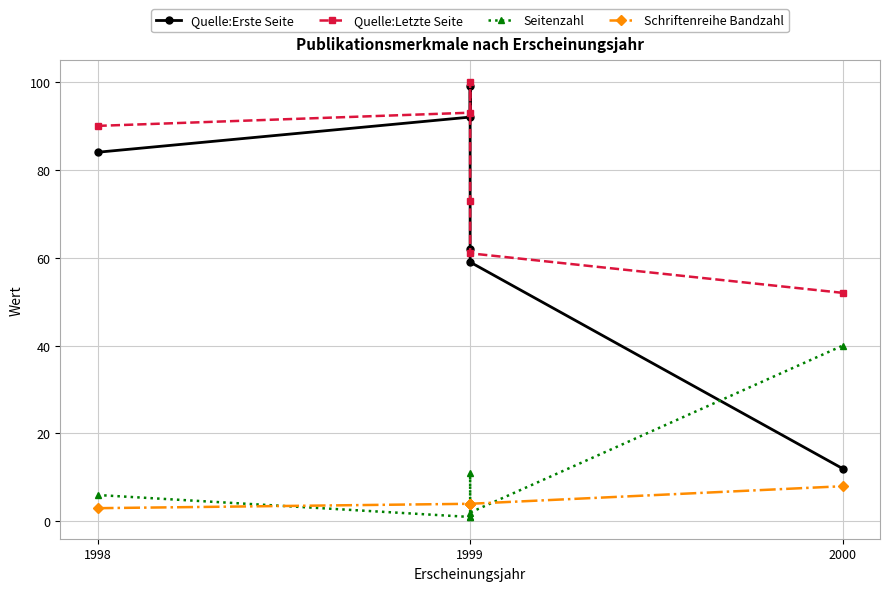

Which series has the largest range (max minus min)?

Quelle:Erste Seite